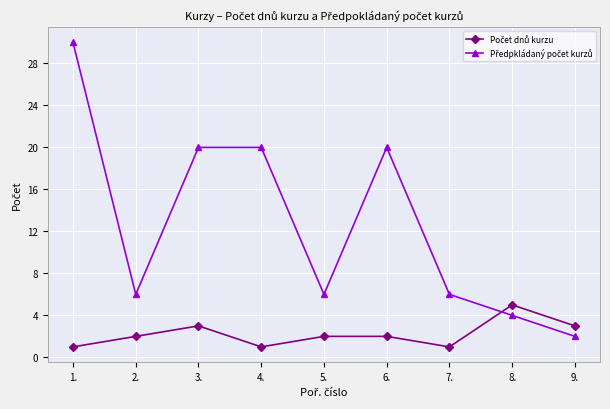

At which category is the sum across all series the highest?

1.